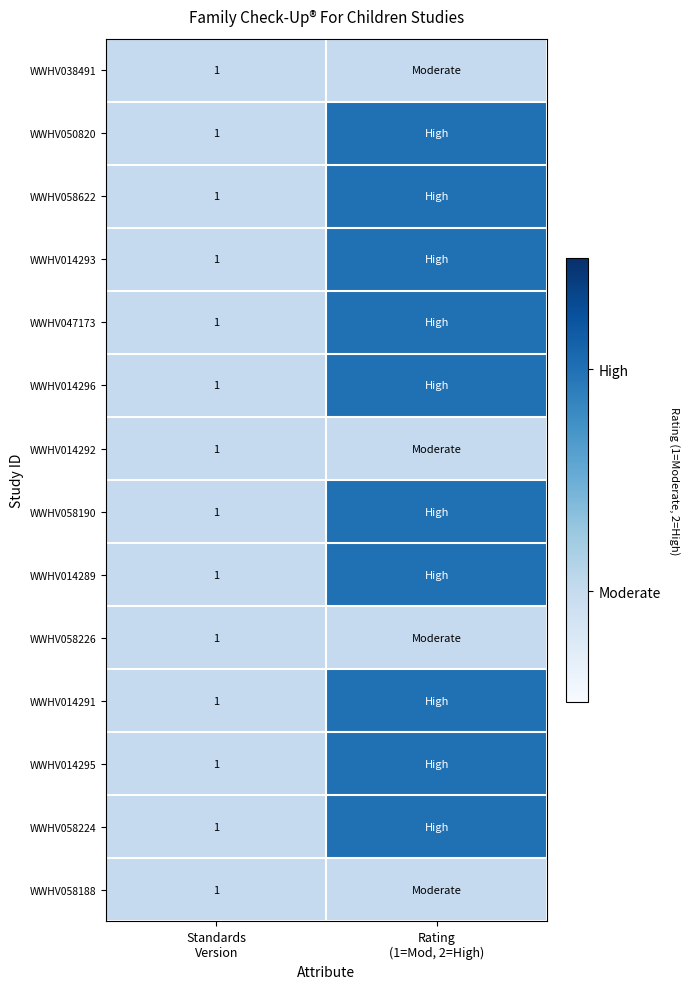

What is the sum of all WWHV014291 values?

3